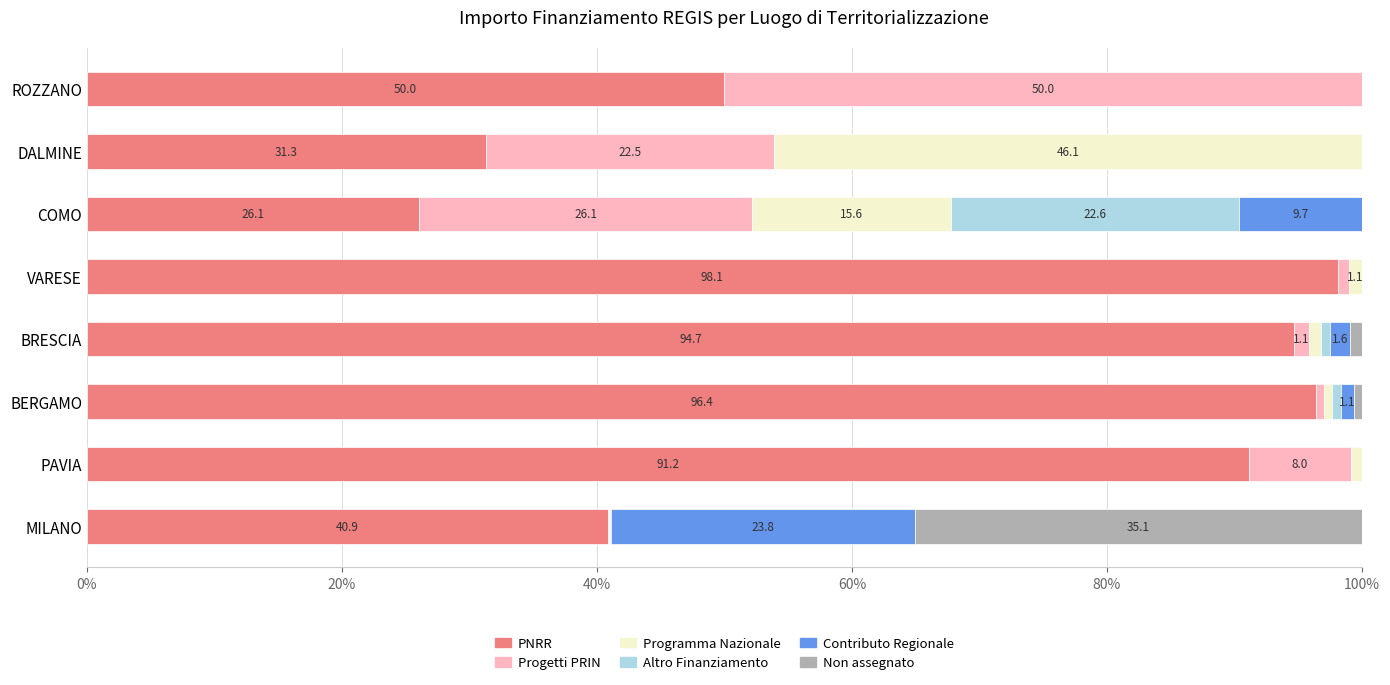

The value of PNRR at ROZZANO is 50.0. True or false?

True